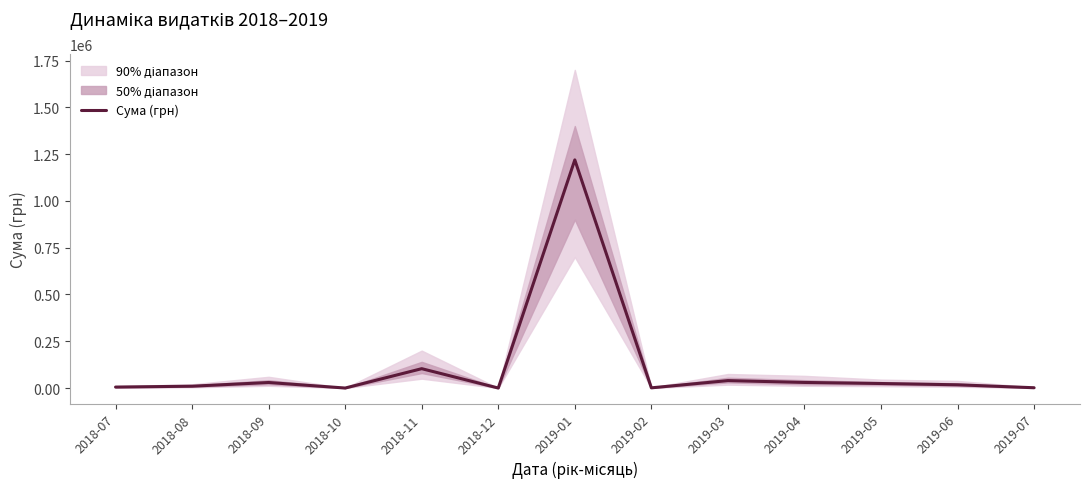

What value does the data have at 2019-02?

1051.9